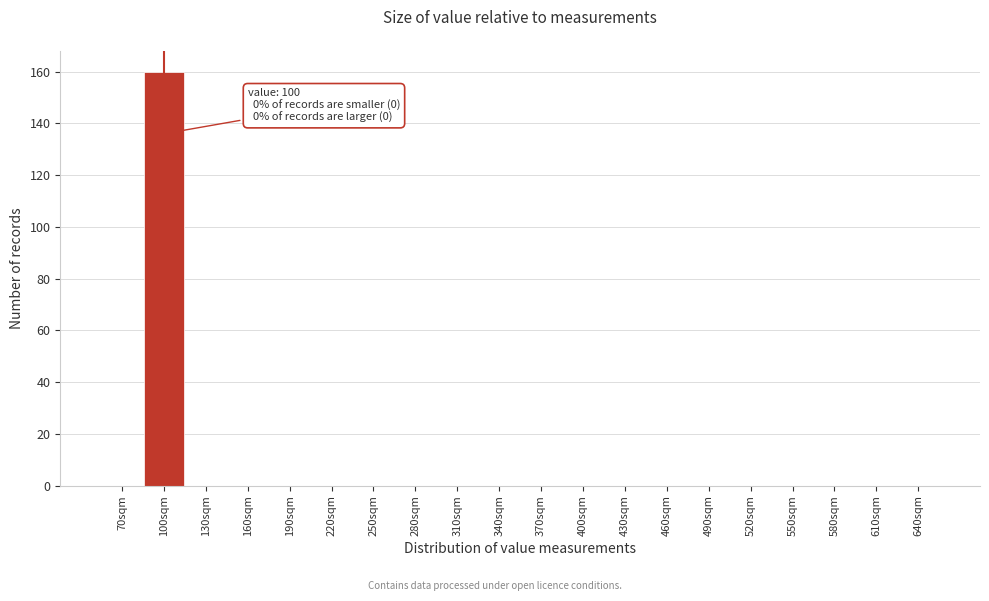

Reading left to right, transcribe all the data shown in this chart.

70sqm=0	100sqm=160	130sqm=0	160sqm=0	190sqm=0	220sqm=0	250sqm=0	280sqm=0	310sqm=0	340sqm=0	370sqm=0	400sqm=0	430sqm=0	460sqm=0	490sqm=0	520sqm=0	550sqm=0	580sqm=0	610sqm=0	640sqm=0